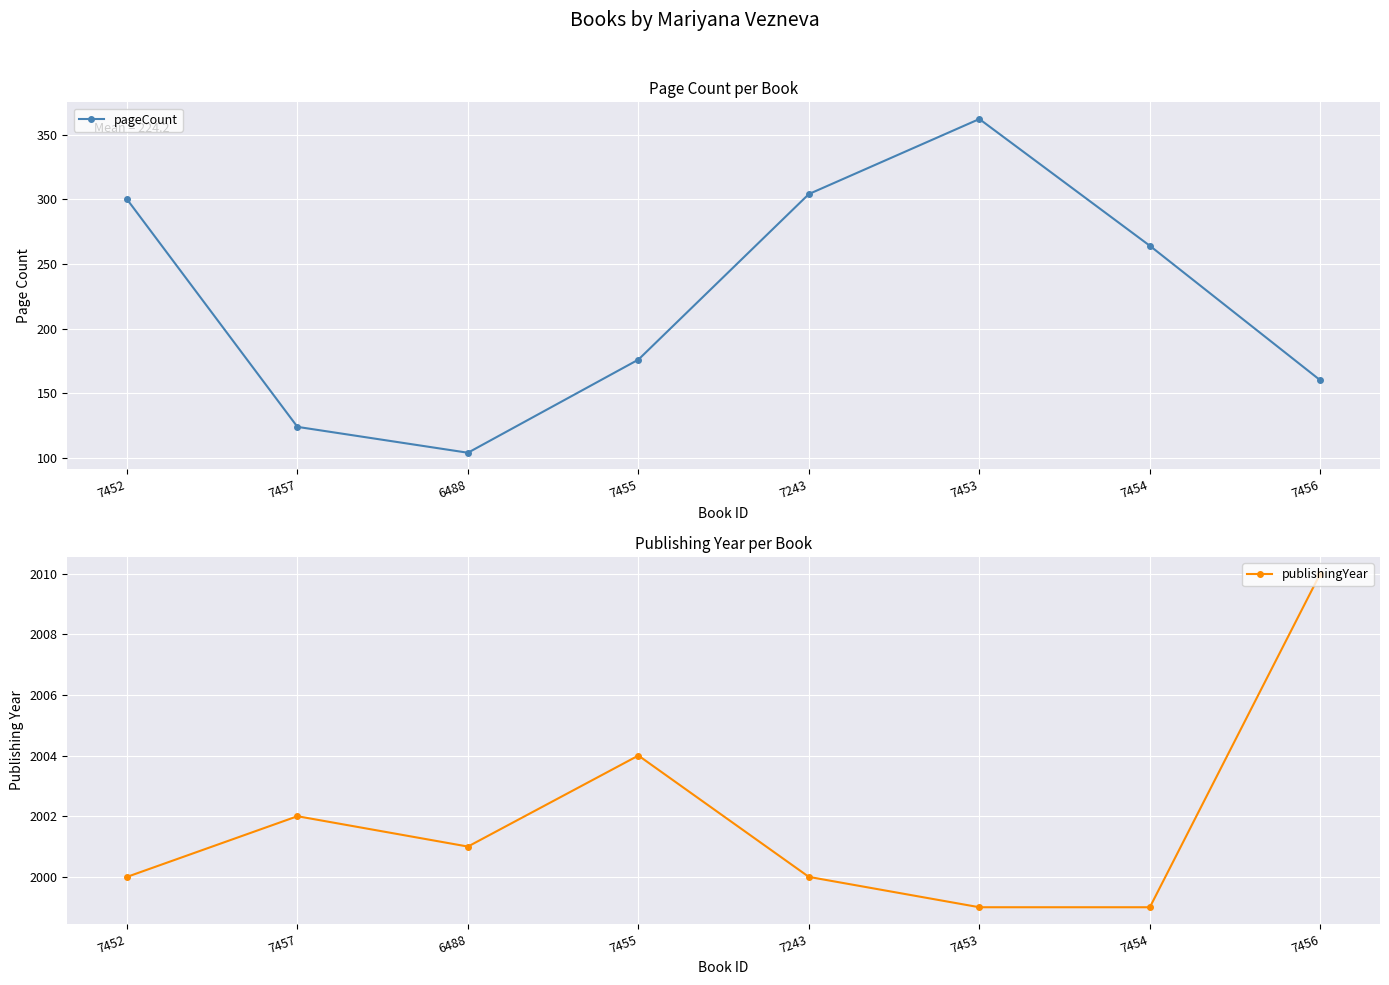

Reading left to right, what are all the values shown in this chart?

pageCount: 300	124	104	176	304	362	264	160
publishingYear: 2000	2002	2001	2004	2000	1999	1999	2010